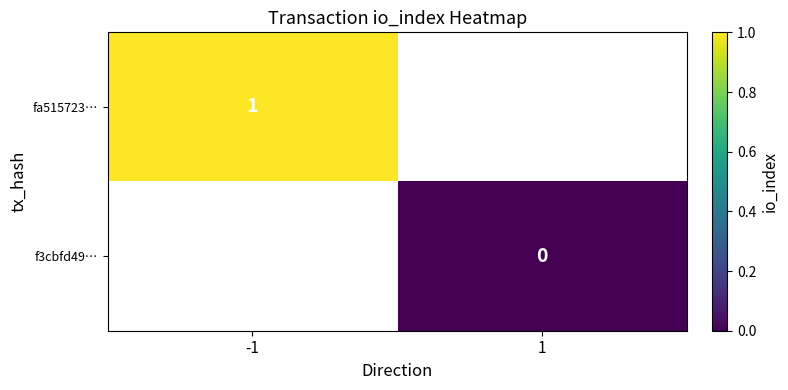

At which category does the chart reach its minimum across all series?

1